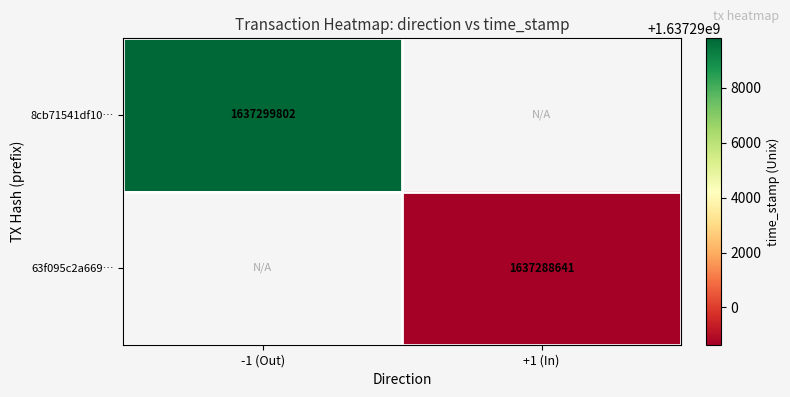

The 8cb71541df10… series shows 2141464440.5 at -1 (Out). True or false?

False